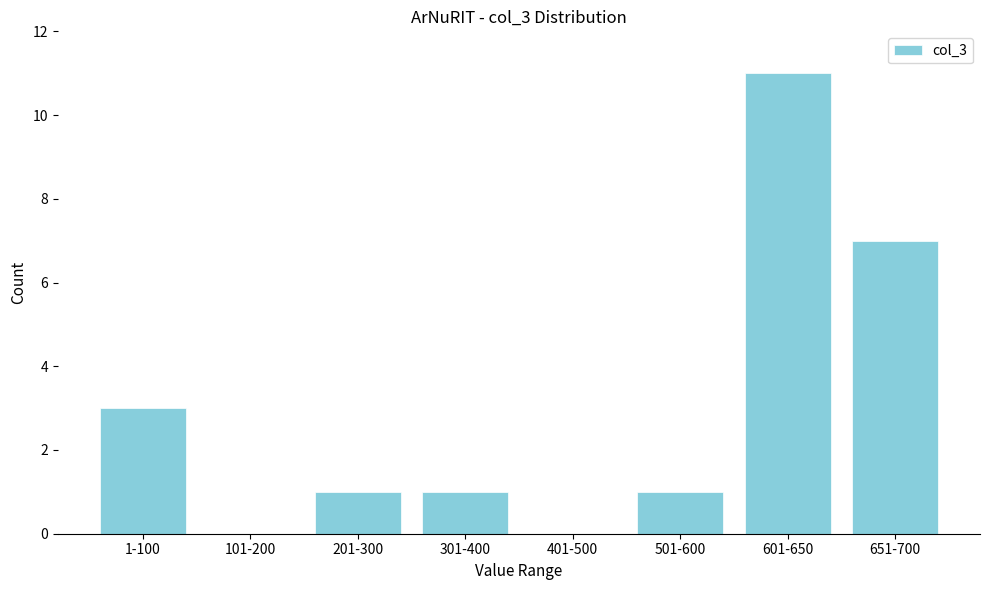

Reading right to left, extract all data points from this chart.

651-700=7	601-650=11	501-600=1	401-500=0	301-400=1	201-300=1	101-200=0	1-100=3